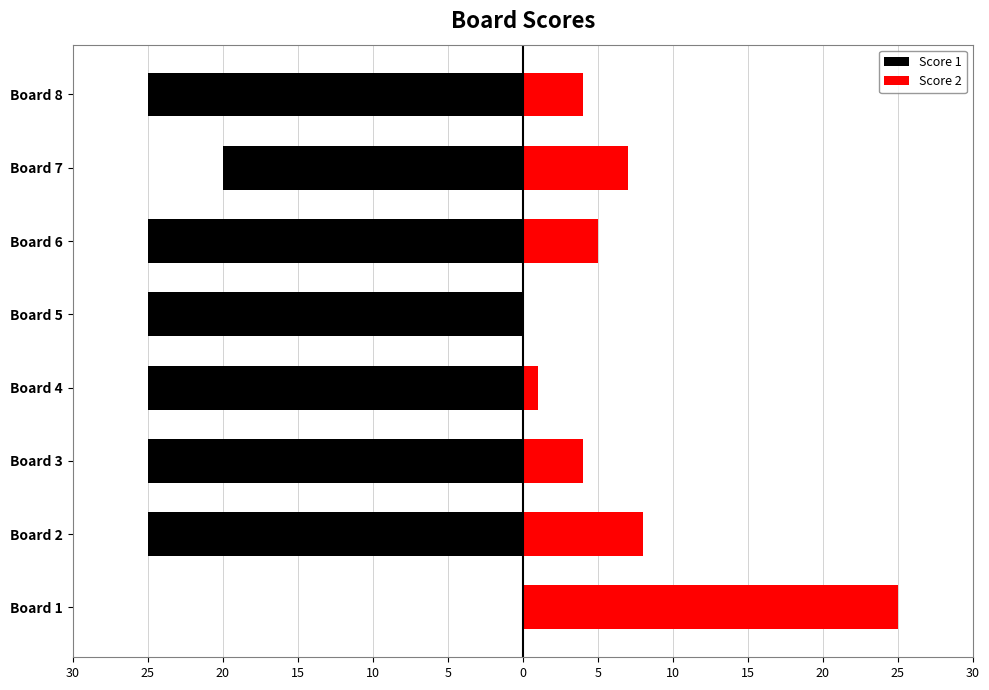

Reading left to right, extract all data points from this chart.

Score 1: 0	-25	-25	-25	-25	-25	-20	-25
Score 2: 25	8	4	1	0	5	7	4